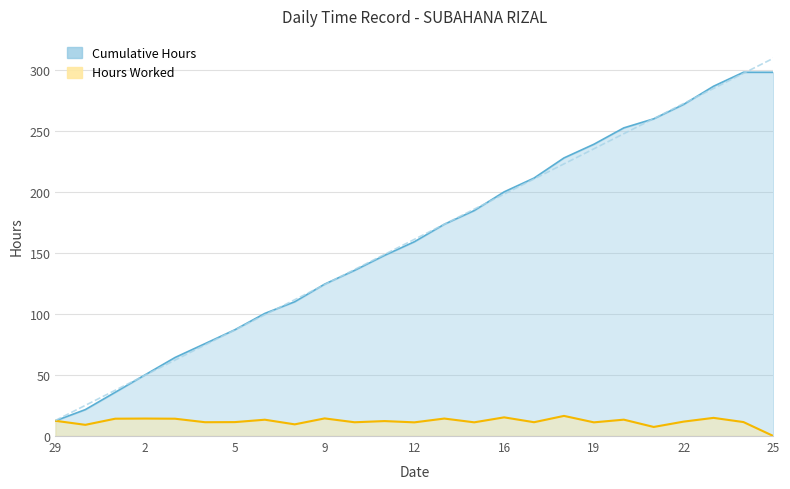

How many positive values does the Hours Worked series have?

24